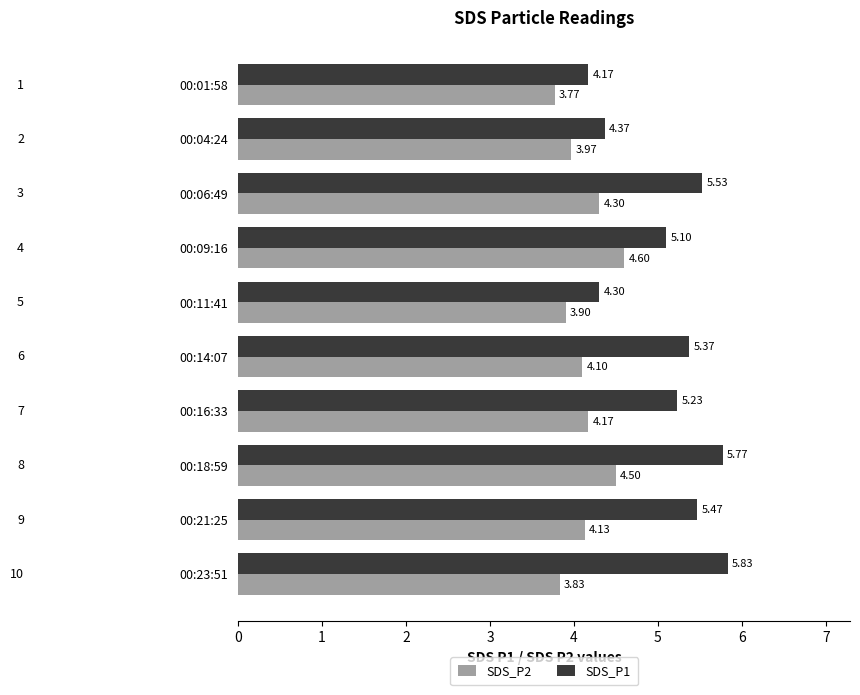

Rank the series by their average value, from lowest to highest.

SDS_P2, SDS_P1